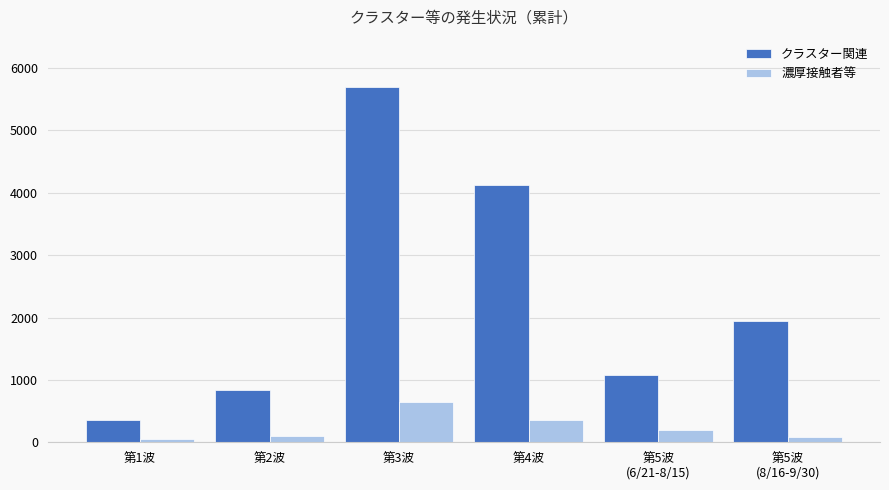

What is the spread (max minus min) of values at 第5波
(6/21-8/15)?

872